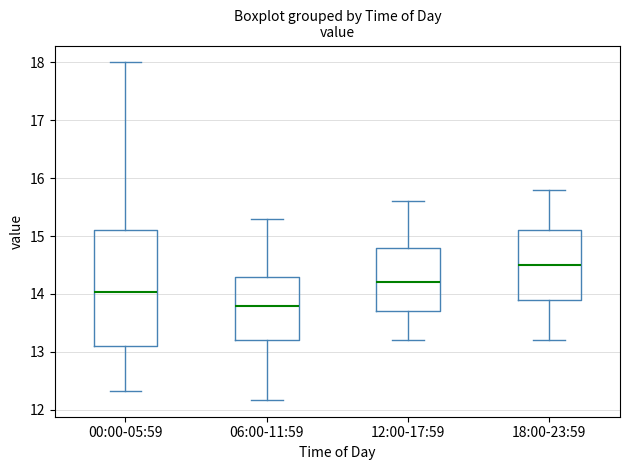

Reading left to right, transcribe this box plot: for each box, give where its median line is, the range the box spans, and where its two whiskers end, as read against the y-axis. The values are not printed on the chart, so give them approximately, as read against the axis.

00:00-05:59: median 14.0, box 13.1 to 15.1, whiskers 12.3 to 18.0
06:00-11:59: median 13.8, box 13.2 to 14.3, whiskers 12.2 to 15.3
12:00-17:59: median 14.2, box 13.7 to 14.8, whiskers 13.2 to 15.6
18:00-23:59: median 14.5, box 13.9 to 15.1, whiskers 13.2 to 15.8